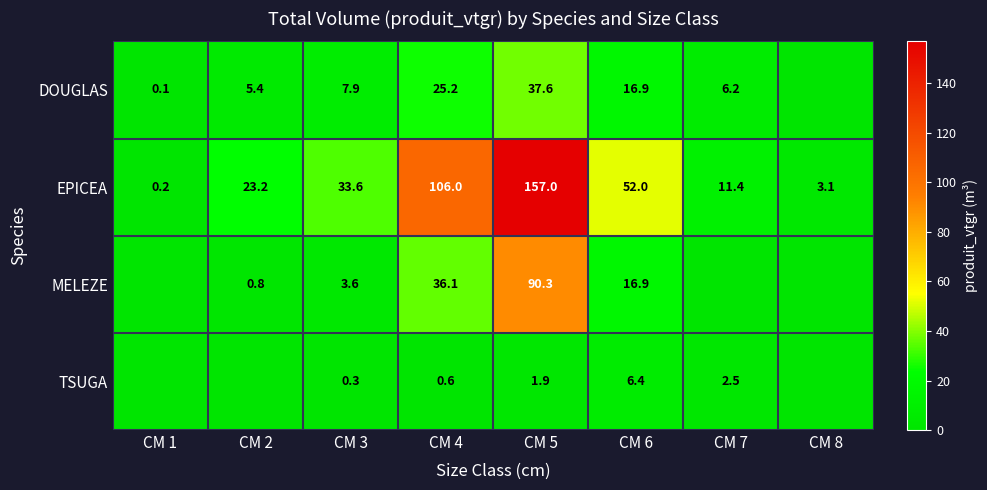

The value of TSUGA at CM 6 is 6.4. True or false?

True